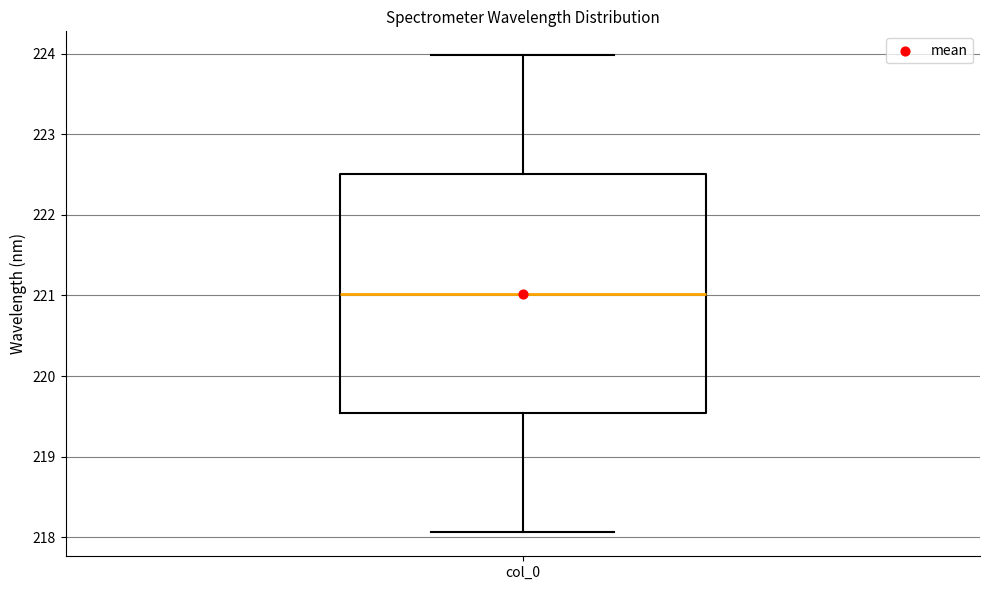

Where is the upper edge of the box for col_0 on the y-axis? The values are not printed on the chart, so give them approximately, as read against the axis.

222.5